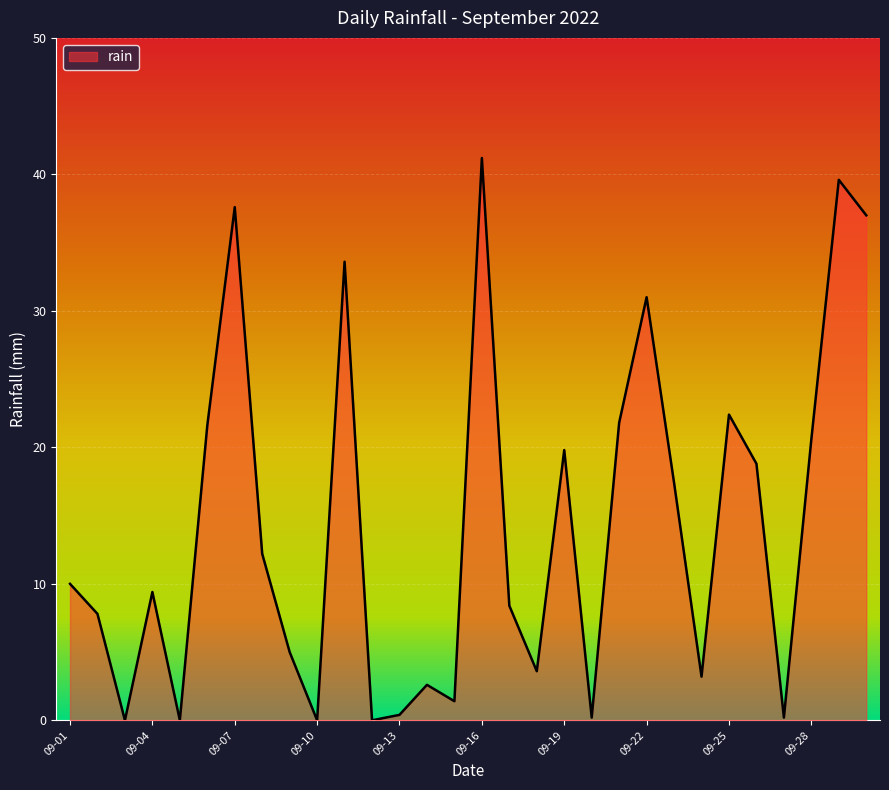

What is the sum of all values?

426.8